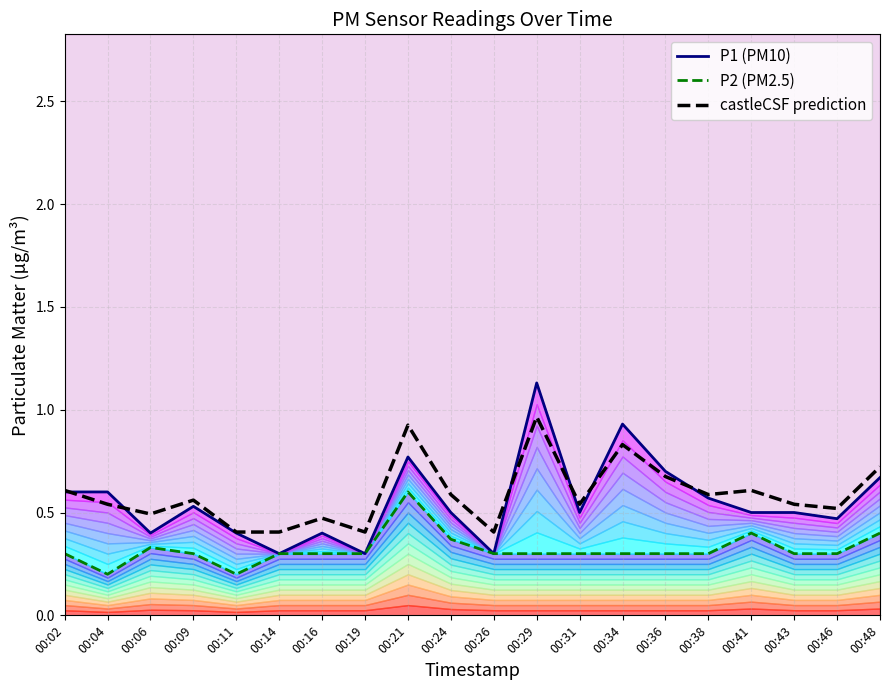

Reading left to right, transcribe all the data shown in this chart.

P1 (PM10): 00:02=0.6	00:04=0.6	00:06=0.4	00:09=0.5	00:11=0.4	00:14=0.3	00:16=0.4	00:19=0.3	00:21=0.8	00:24=0.5	00:26=0.3	00:29=1.1	00:31=0.5	00:34=0.9	00:36=0.7	00:38=0.6	00:41=0.5	00:43=0.5	00:46=0.5	00:48=0.7
P2 (PM2.5): 00:02=0.3	00:04=0.2	00:06=0.3	00:09=0.3	00:11=0.2	00:14=0.3	00:16=0.3	00:19=0.3	00:21=0.6	00:24=0.4	00:26=0.3	00:29=0.3	00:31=0.3	00:34=0.3	00:36=0.3	00:38=0.3	00:41=0.4	00:43=0.3	00:46=0.3	00:48=0.4
castleCSF prediction: 00:02=0.6	00:04=0.5	00:06=0.5	00:09=0.6	00:11=0.4	00:14=0.4	00:16=0.5	00:19=0.4	00:21=0.9	00:24=0.6	00:26=0.4	00:29=1.0	00:31=0.5	00:34=0.8	00:36=0.7	00:38=0.6	00:41=0.6	00:43=0.5	00:46=0.5	00:48=0.7